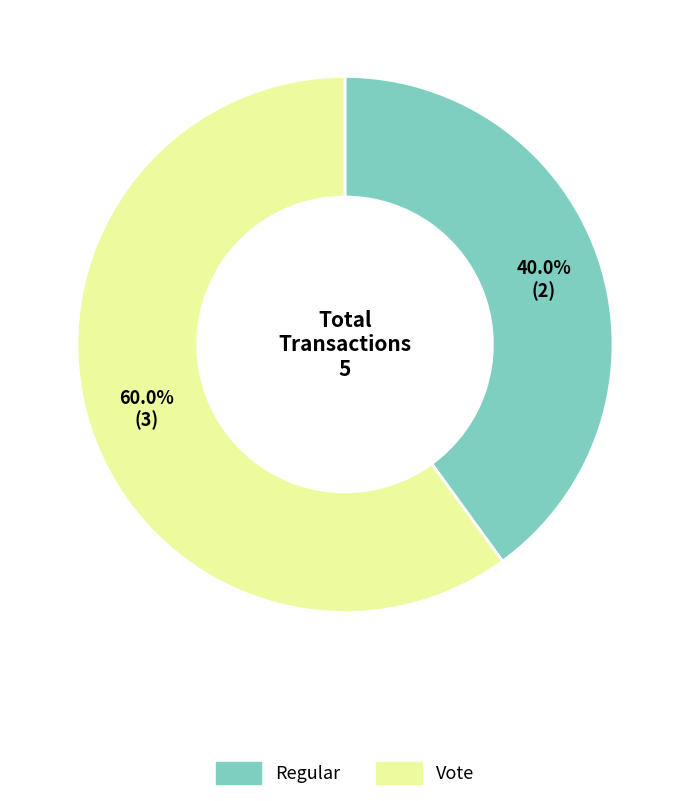

Between Vote and Regular, which is larger?

Vote